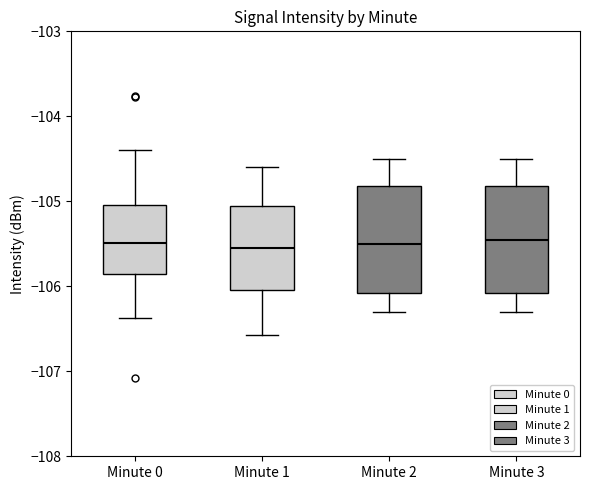

Reading left to right, read every box against the y-axis: the position of its median line, the range the box covers, and the ends of its whiskers. The values are not printed on the chart, so give them approximately, as read against the axis.

Minute 0: median -105.5, box -105.9 to -105.0, whiskers -106.4 to -104.4
Minute 1: median -105.5, box -106.0 to -105.1, whiskers -106.6 to -104.6
Minute 2: median -105.5, box -106.1 to -104.8, whiskers -106.3 to -104.5
Minute 3: median -105.4, box -106.1 to -104.8, whiskers -106.3 to -104.5